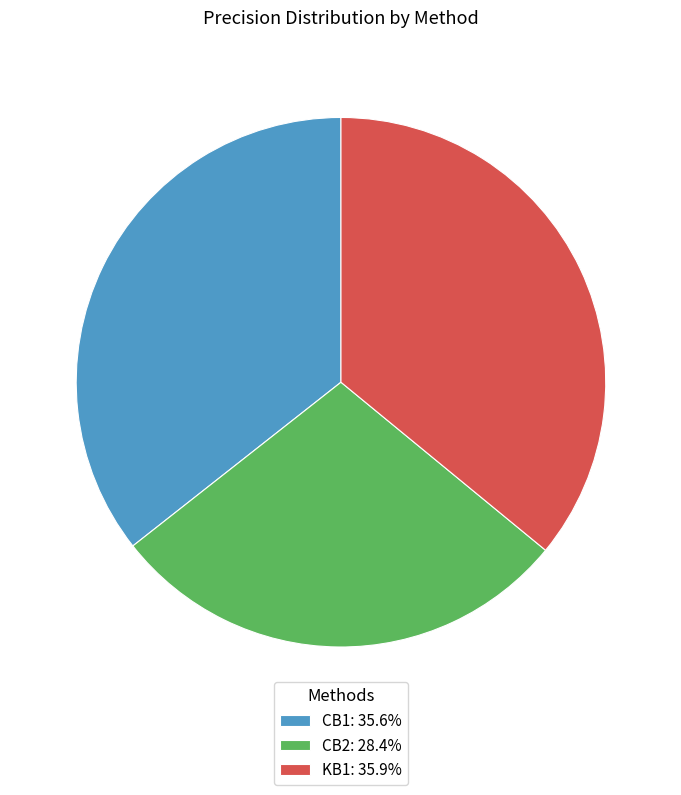

Is CB1: 35.6% the majority of the pie?

No